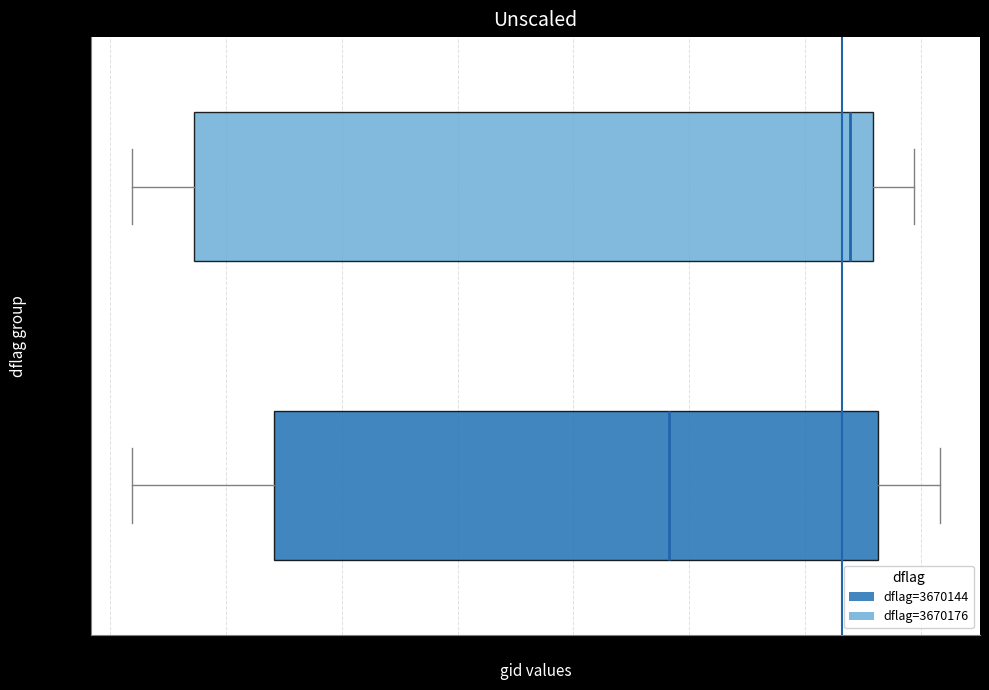

Reading bottom to top, transcribe this box plot: for each box, give where its median line is, the range the box spans, and where its two whiskers end, as read against the x-axis. The values are not printed on the chart, so give them approximately, as read against the axis.

3670144: median 124000, box 107000 to 133000, whiskers 101000 to 136000
3670176: median 132000, box 103500 to 133000, whiskers 101000 to 134500